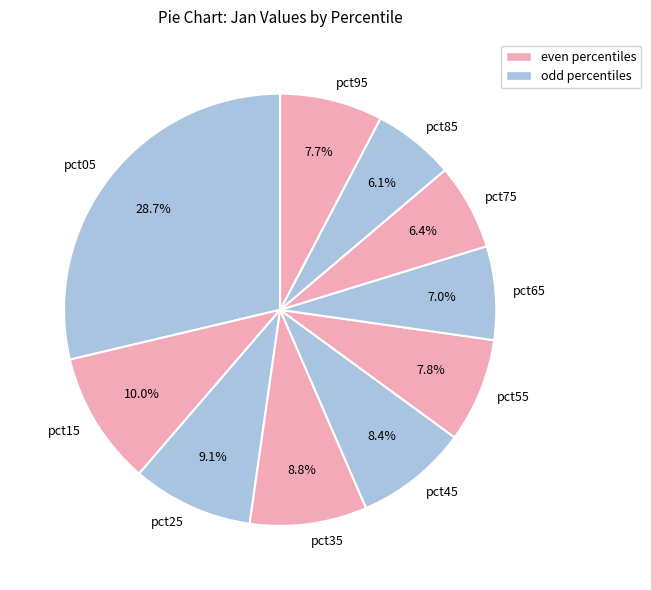

Between pct05 and pct15, which is larger?

pct05